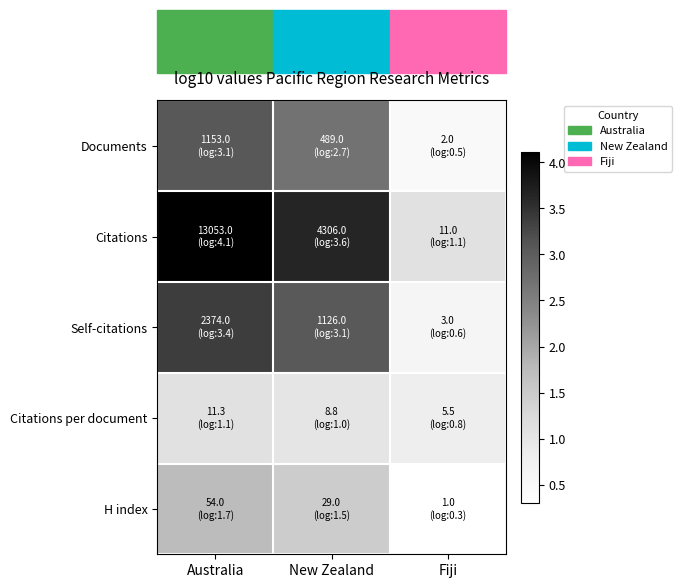

Reading left to right, list all the values displayed in this chart.

Documents: Australia=3.1	New Zealand=2.7	Fiji=0.5
Citations: Australia=4.1	New Zealand=3.6	Fiji=1.1
Self-citations: Australia=3.4	New Zealand=3.1	Fiji=0.6
Citations per document: Australia=1.1	New Zealand=1.0	Fiji=0.8
H index: Australia=1.7	New Zealand=1.5	Fiji=0.3